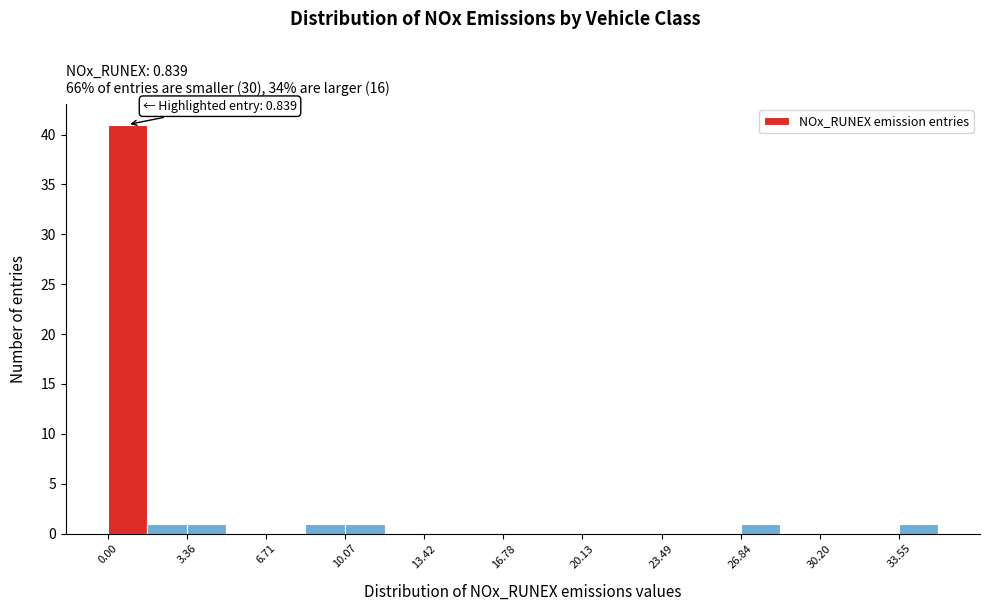

Read against the x-axis, roughly where is the centre of the tallest bar?

1.0